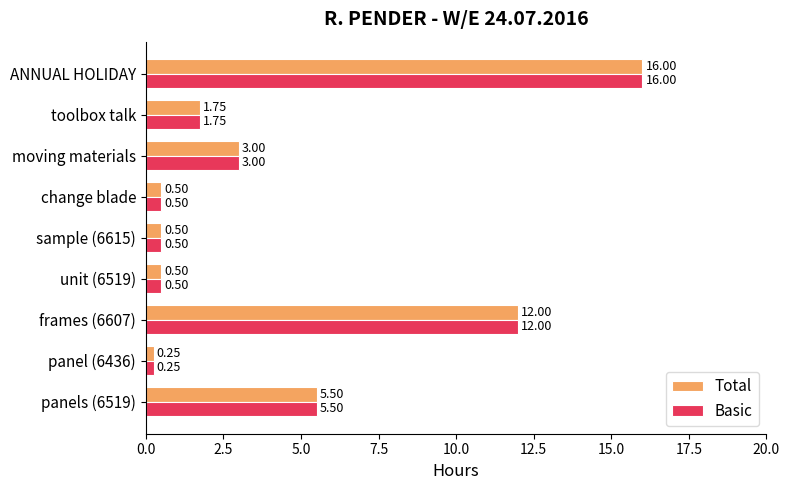

What are all the series names shown in the legend?

Total, Basic